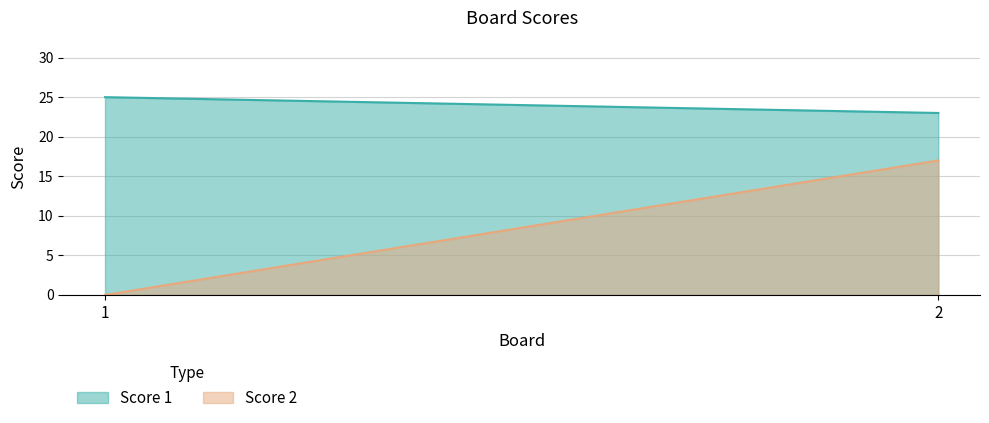

At how many categories does at least one series exceed 23?

1